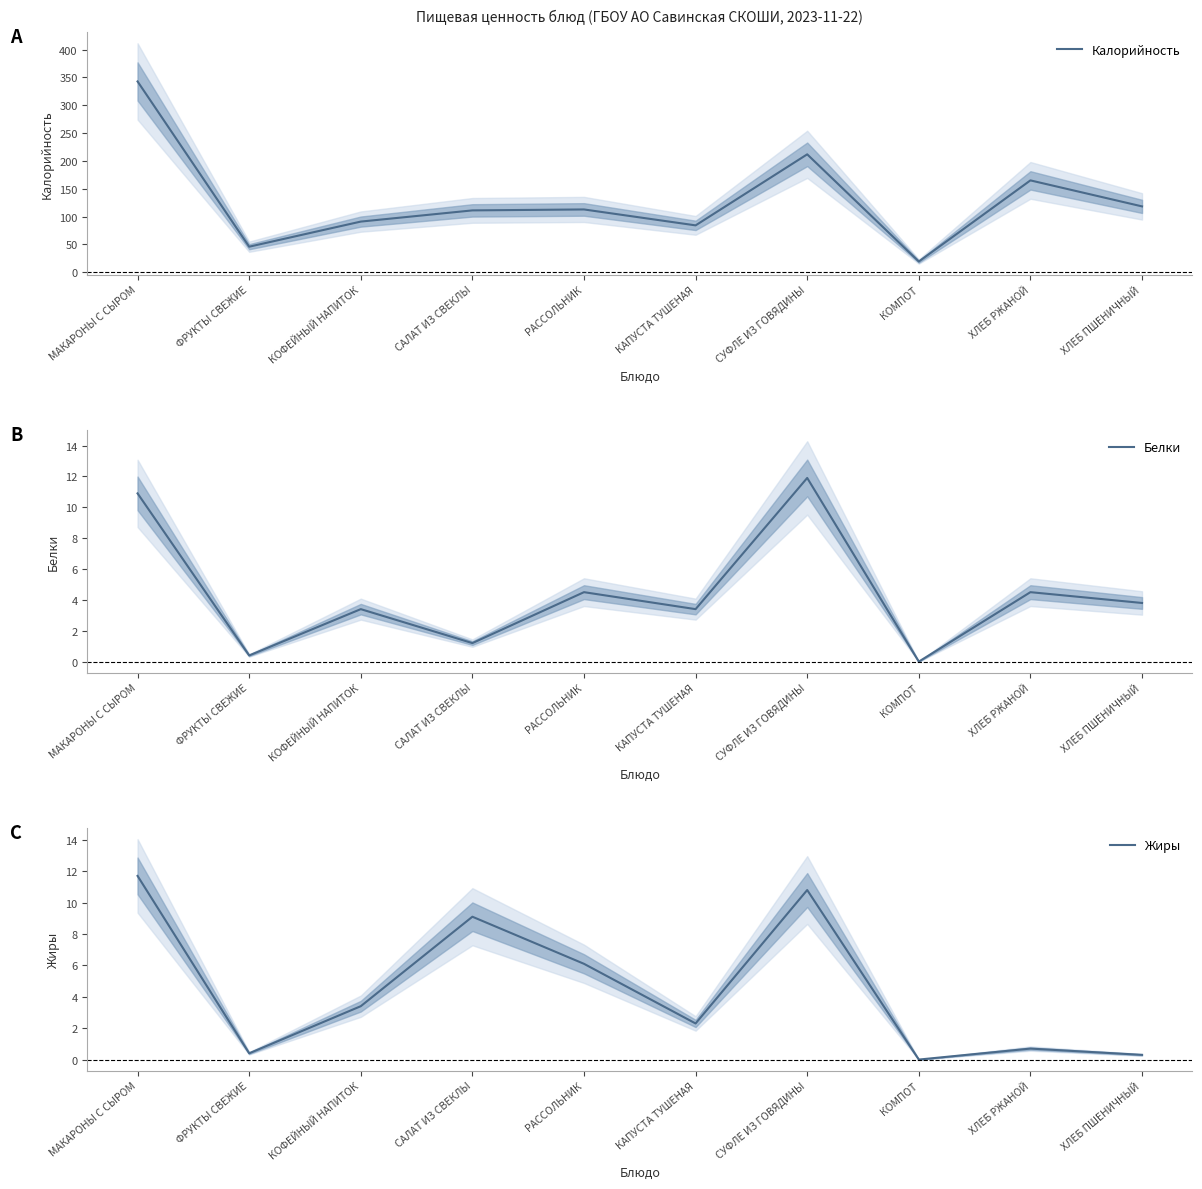

What is the label of the 10th point from the left?

ХЛЕБ ПШЕНИЧНЫЙ